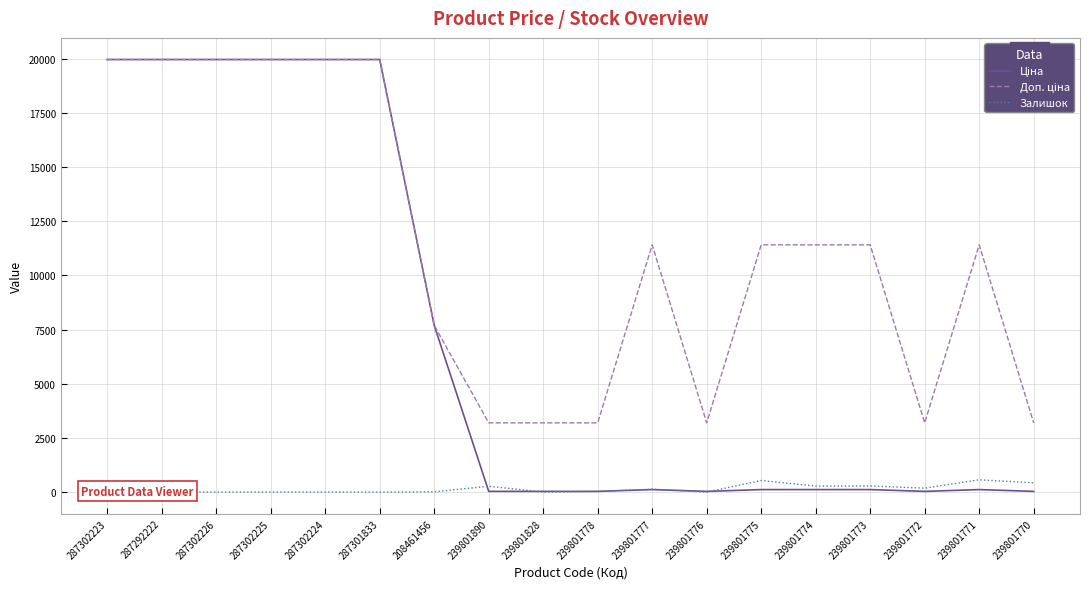

How many interior local valleys does the Доп. ціна series have?

2